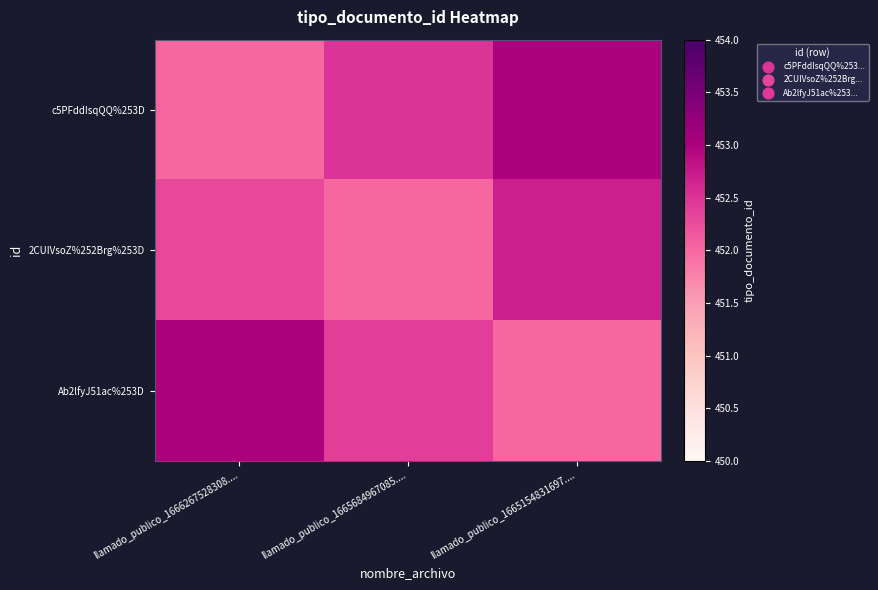

Reading right to left, list all the values displayed in this chart.

c5PFddIsqQQ%253D: llamado_publico_1665154831697....=453.0	llamado_publico_1665684967085....=452.5	llamado_publico_1666267528308....=452.0
2CUIVsoZ%252Brg%253D: llamado_publico_1665154831697....=452.7	llamado_publico_1665684967085....=452.0	llamado_publico_1666267528308....=452.3
Ab2lfyJ51ac%253D: llamado_publico_1665154831697....=452.0	llamado_publico_1665684967085....=452.4	llamado_publico_1666267528308....=453.0